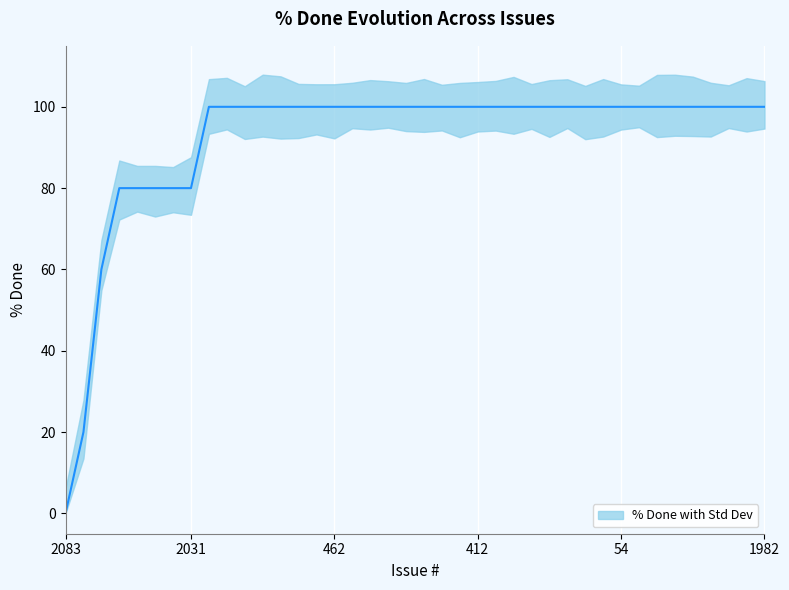

What is the ratio of the value at 32 to the value at 13?

1.0